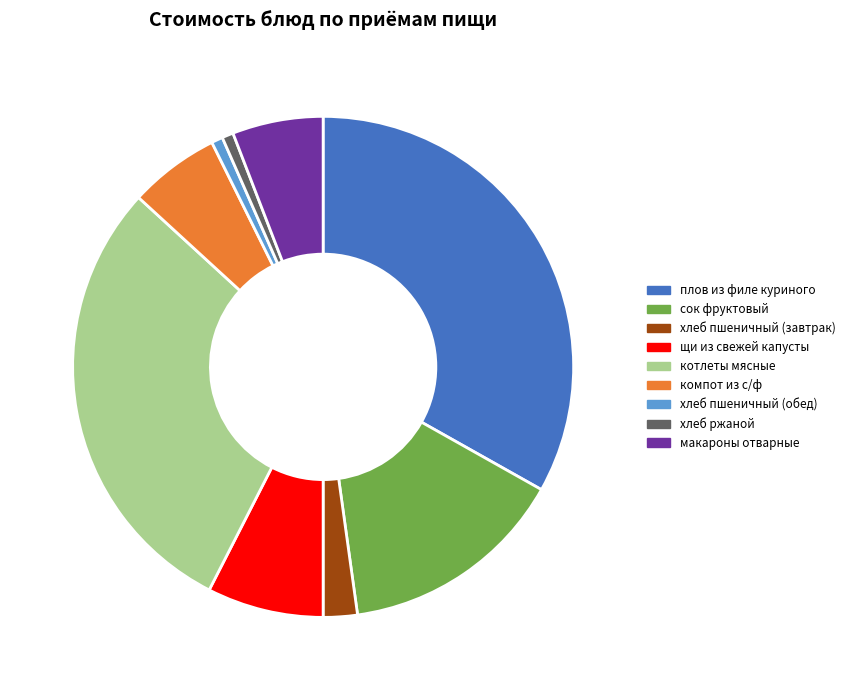

Count the number of slices in the pie.

9